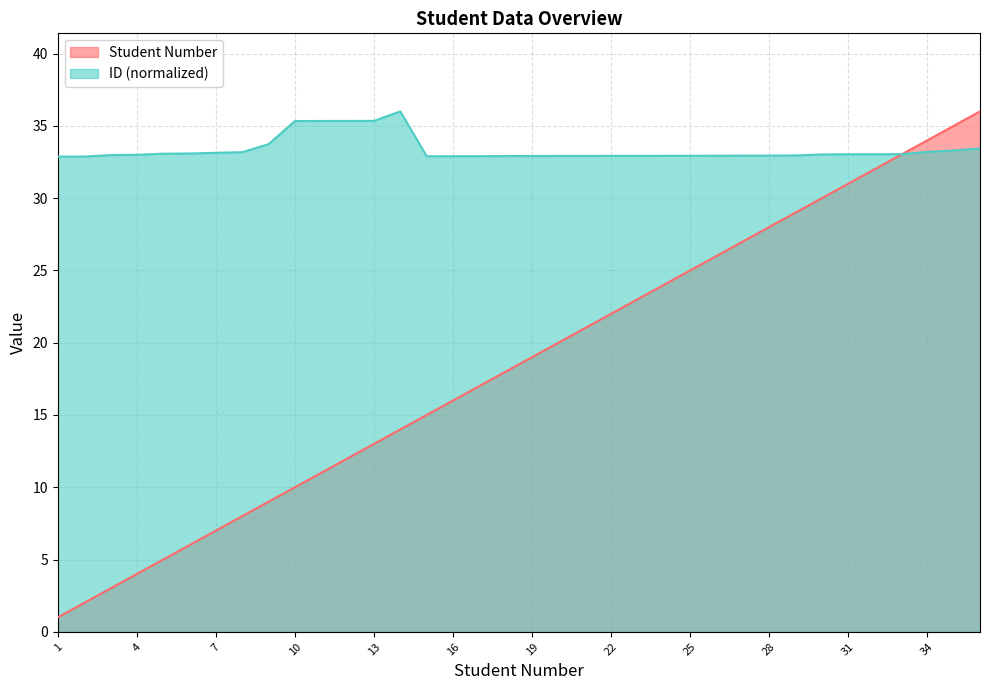

Read the Student Number value at 23.

23.0